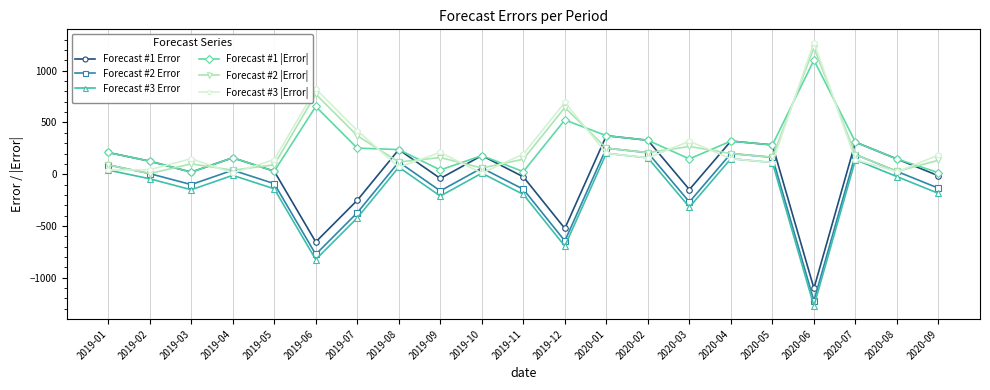

After their last crossing, which series has the higher values: Forecast #1 Error or Forecast #2 |Error|?

Forecast #2 |Error|